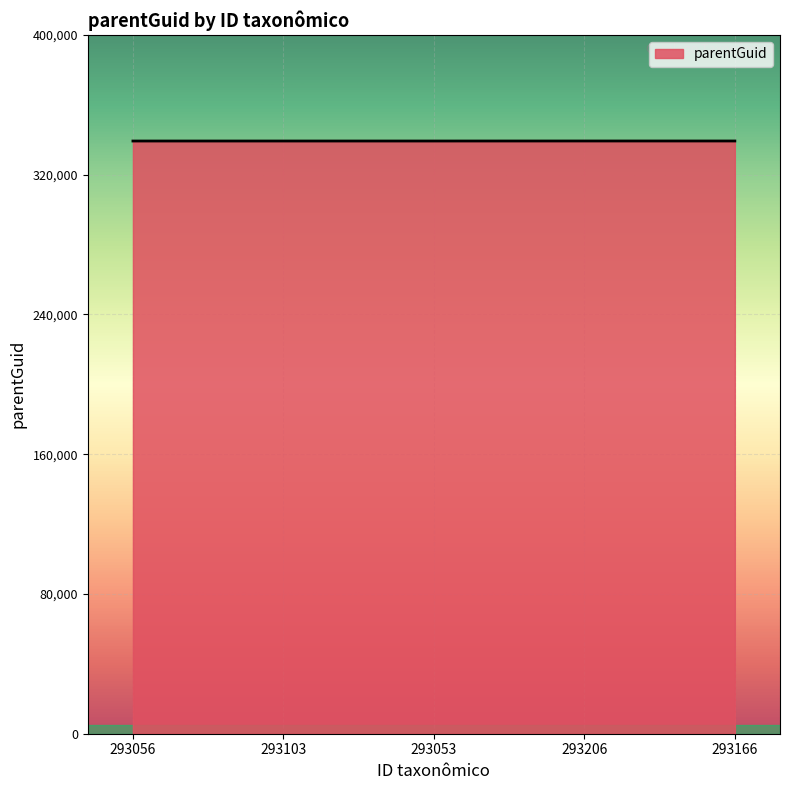

True or false: the data has more than 2 interior local peaks.

False